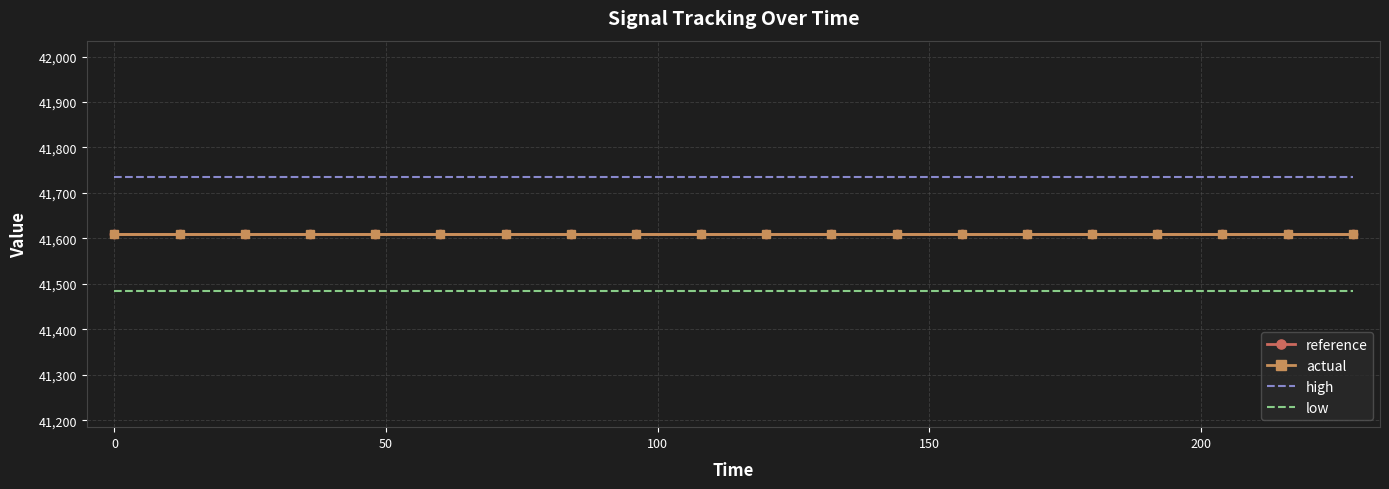

True or false: low and actual intersect in this chart.

False